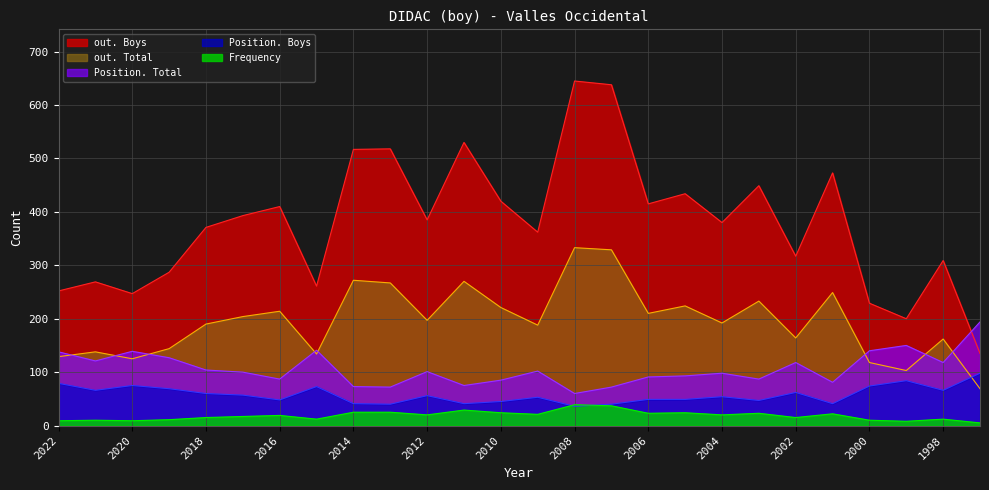

What is the sum of all Position. Total values?

2767